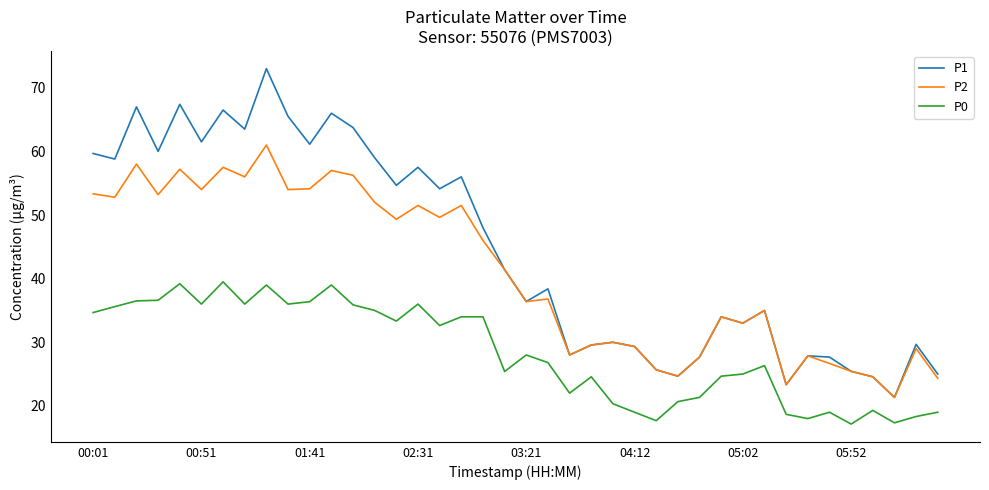

Rank the series by their maximum value, from lowest to highest.

P0, P2, P1